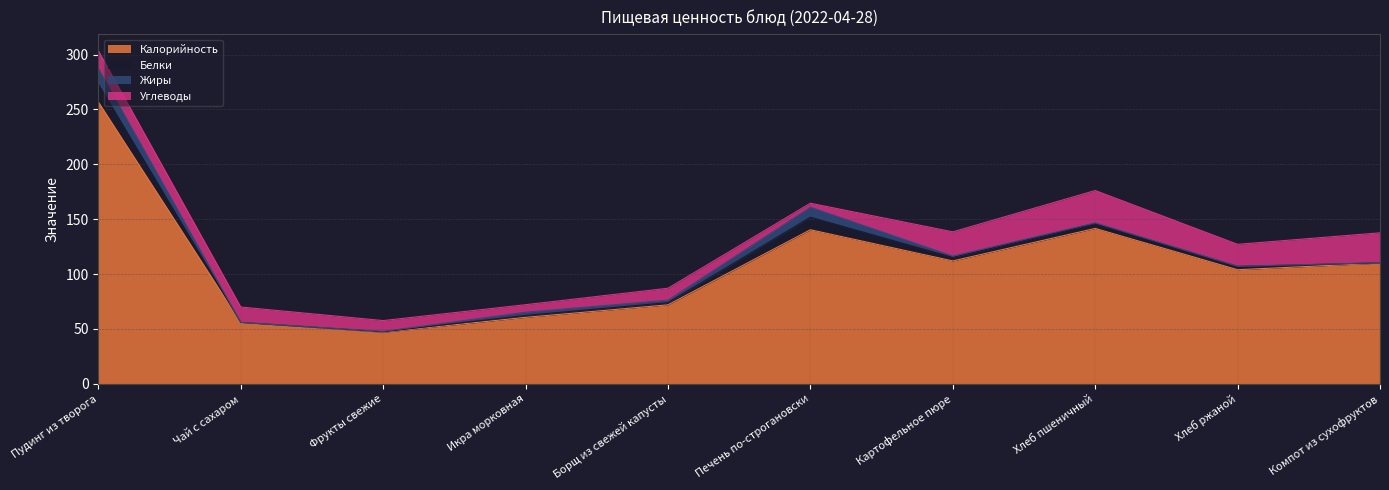

At how many categories does at least one series exceed 10?

10